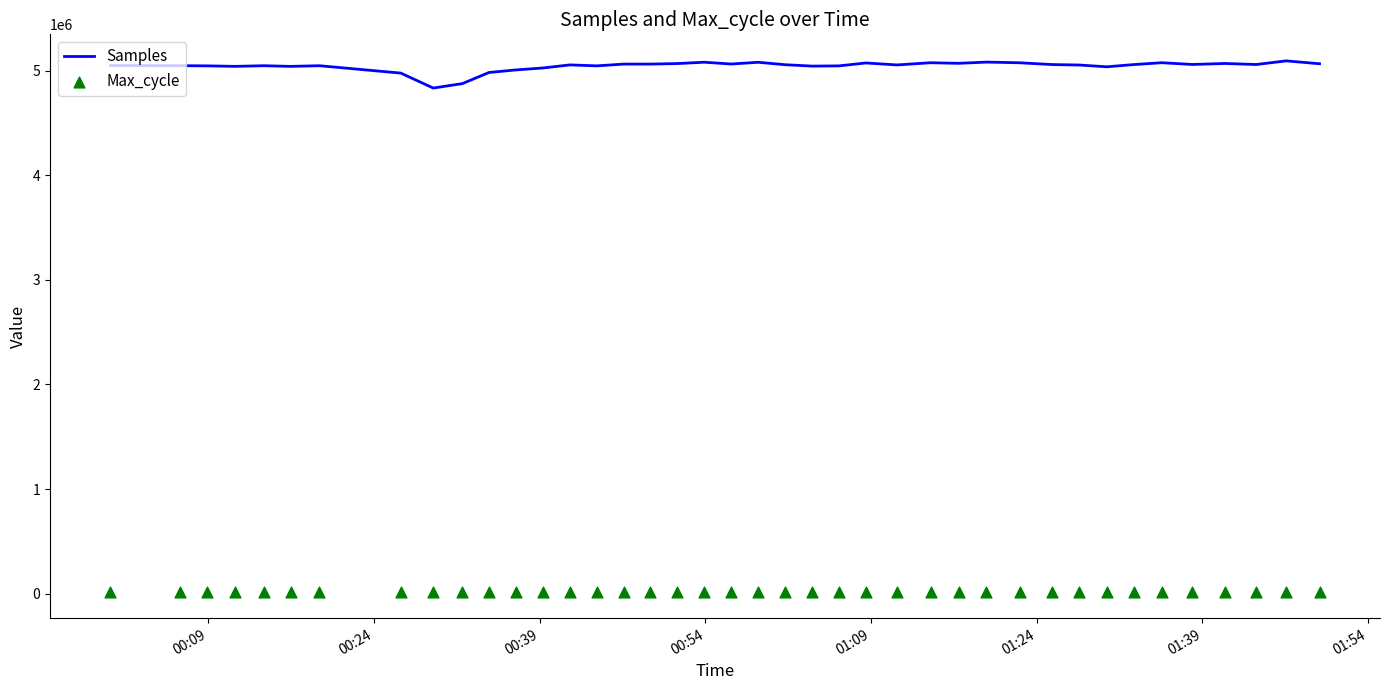

What is the highest value of the Samples series?

5093645